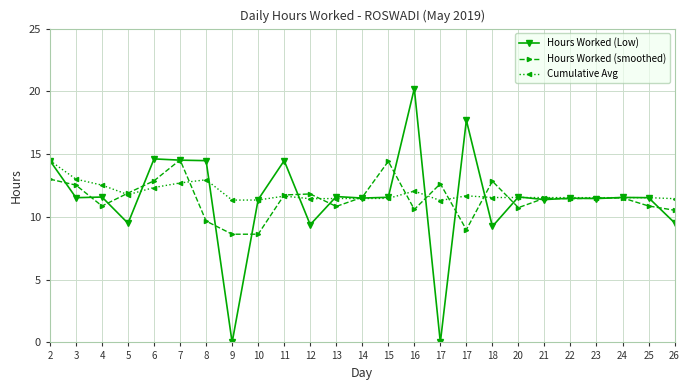

The Cumulative Avg series shows 18.6 at 11. True or false?

False